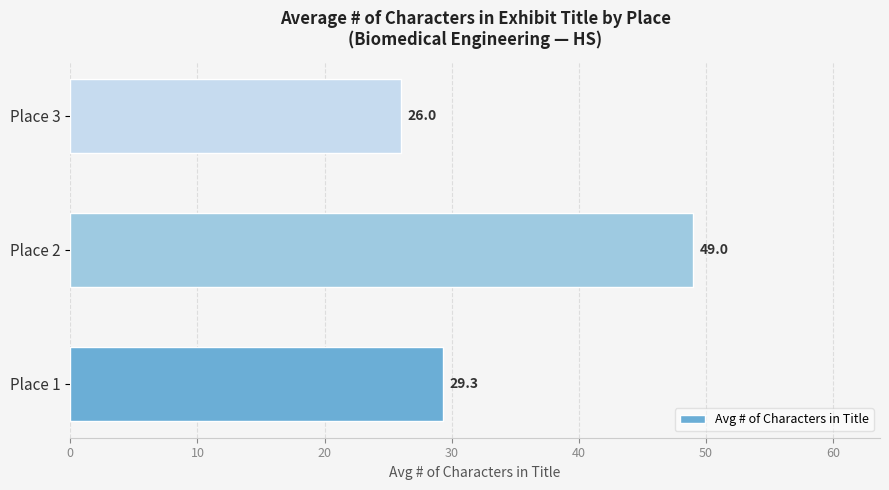

Reading bottom to top, list all the values displayed in this chart.

Place 1=29.3	Place 2=49.0	Place 3=26.0